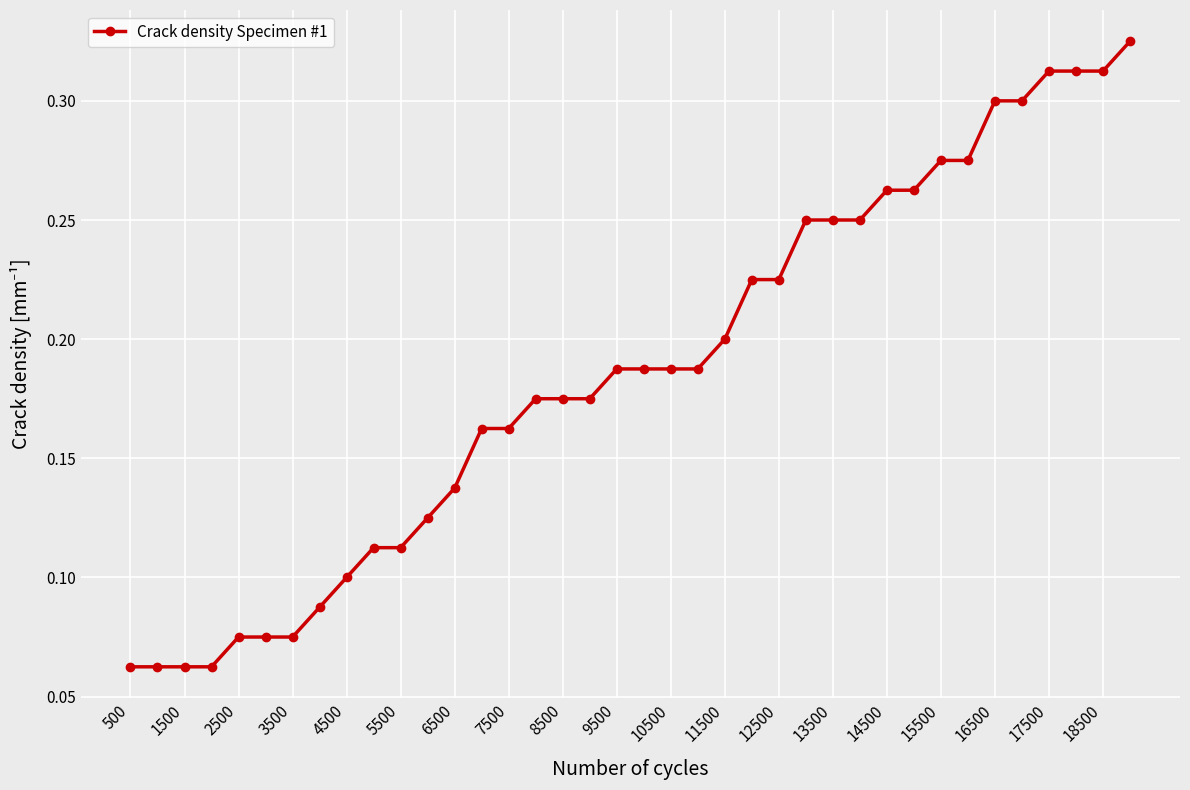

What is the sum of all values?

7.1